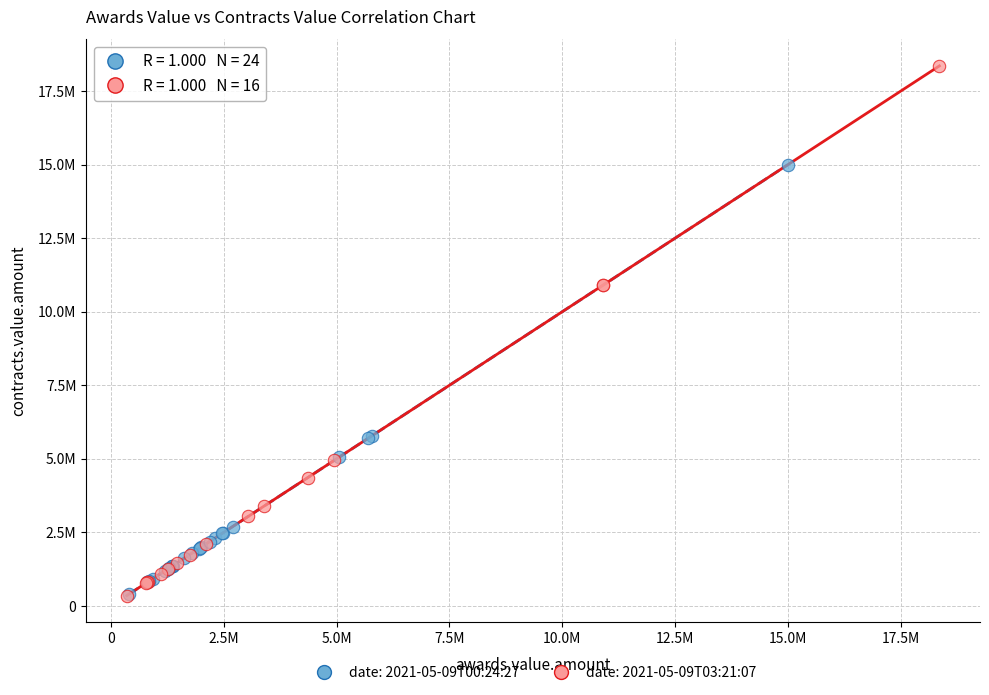

What are all the series names shown in the legend?

date: 2021-05-09T00:24:27, date: 2021-05-09T03:21:07